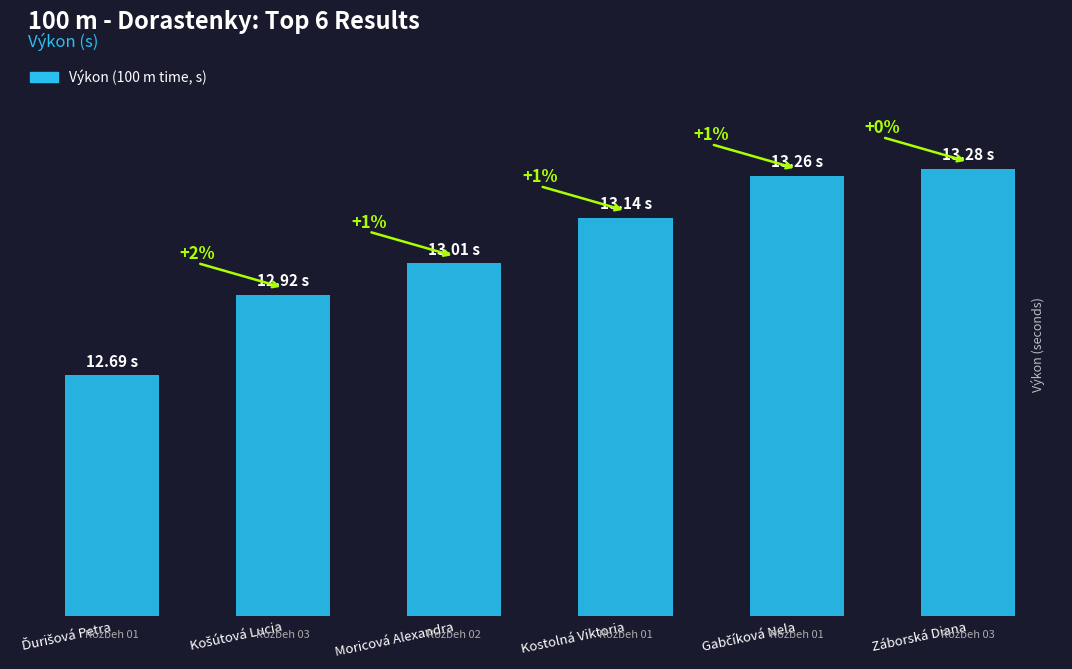

What is the greatest value displayed?

13.3